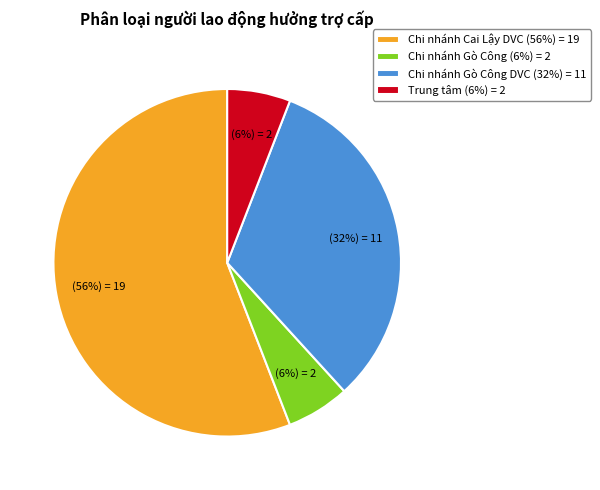

Which category has the biggest portion of the pie?

Chi nhánh Cai Lậy DVC (56%) = 19